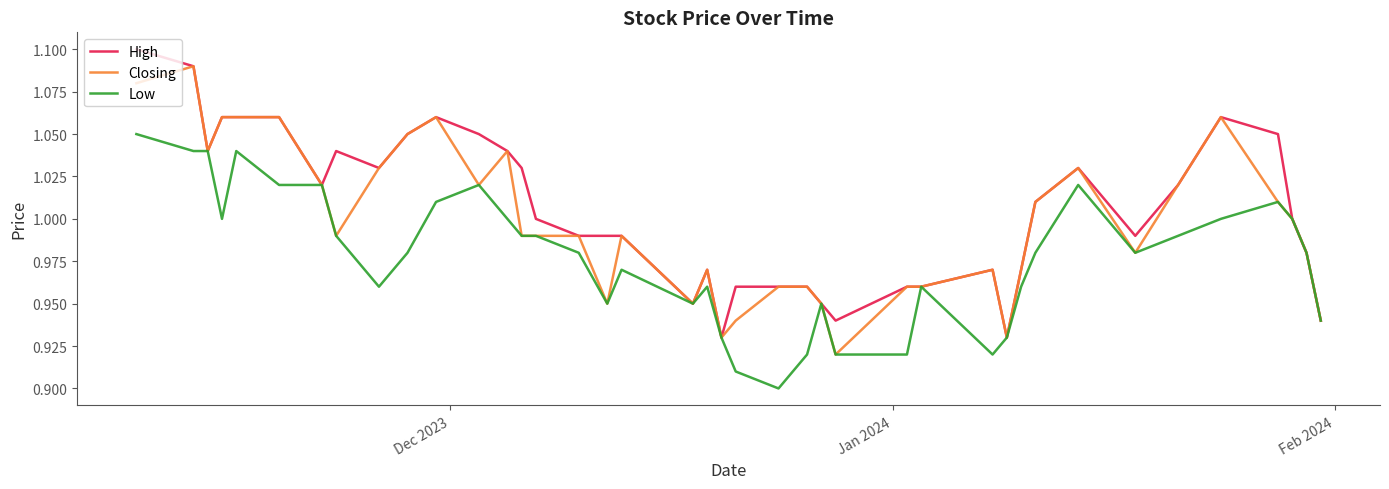

List the series in order of their overall mean, highest first.

High, Closing, Low